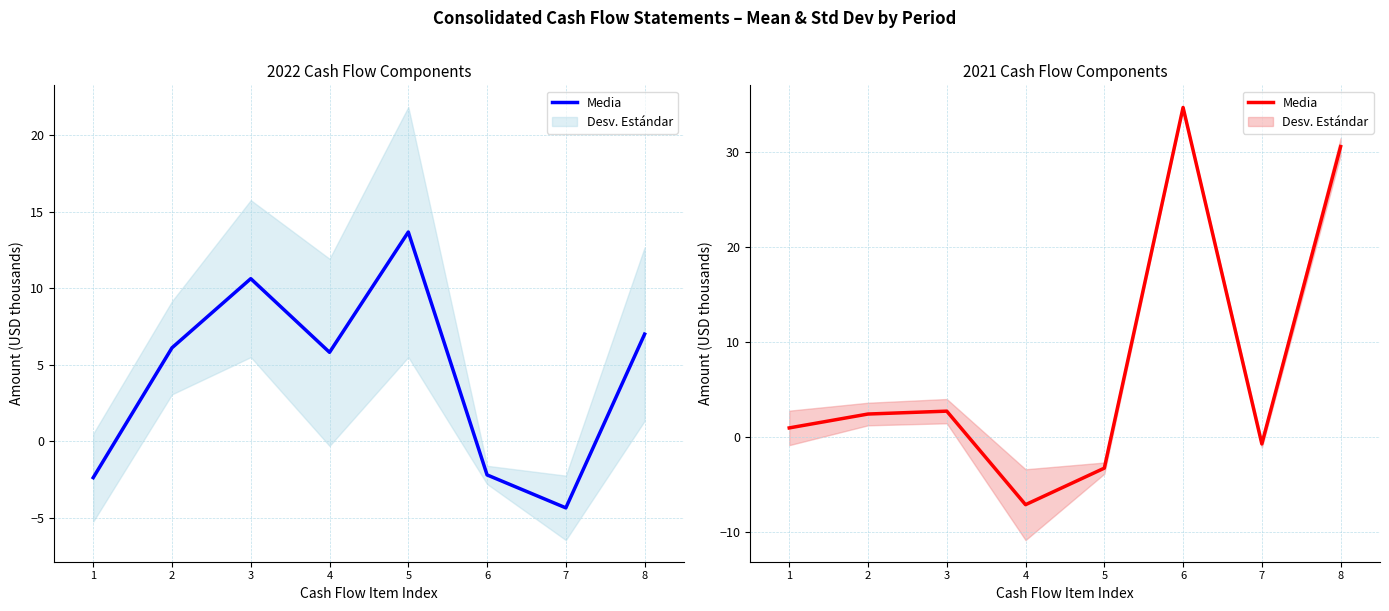

What is the difference between the values at 1 and 6?

33.7